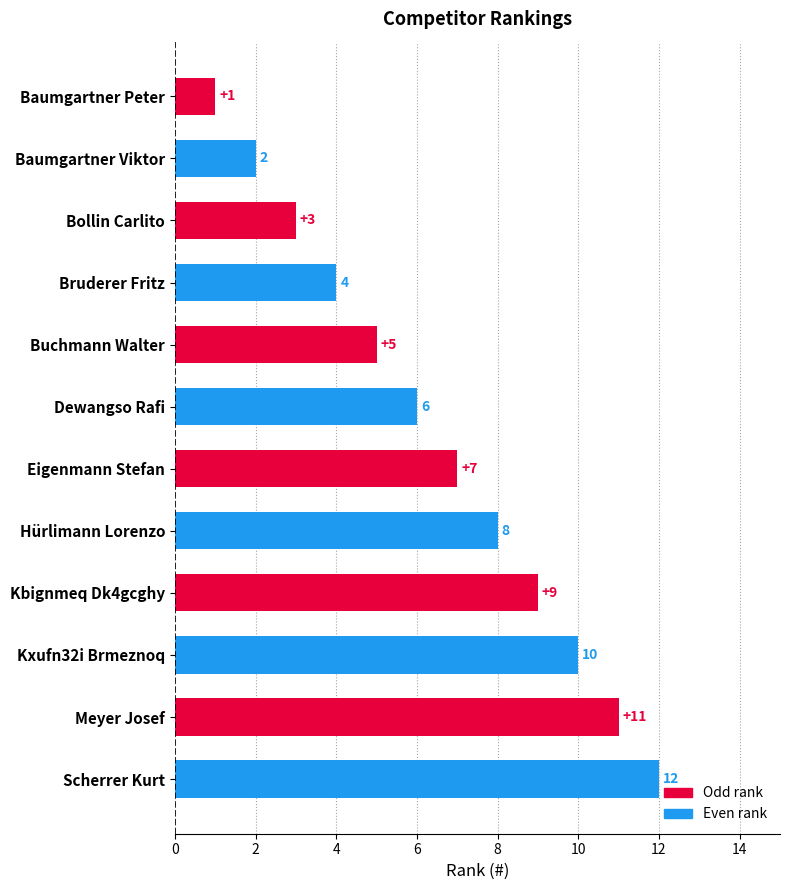

Is it true that the value at Kxufn32i Brmeznoq is 10?

True